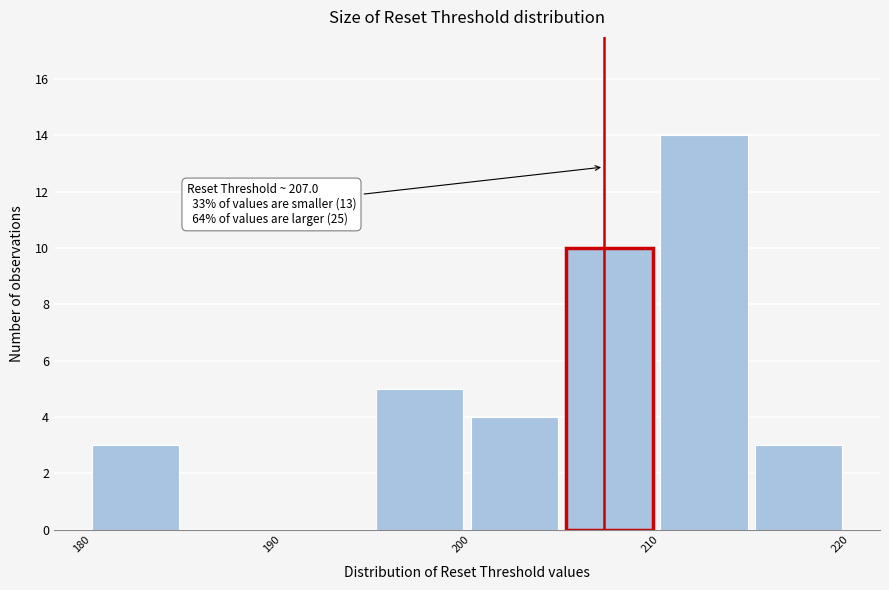

Which range on the x-axis has the tallest bar?

210 to 215